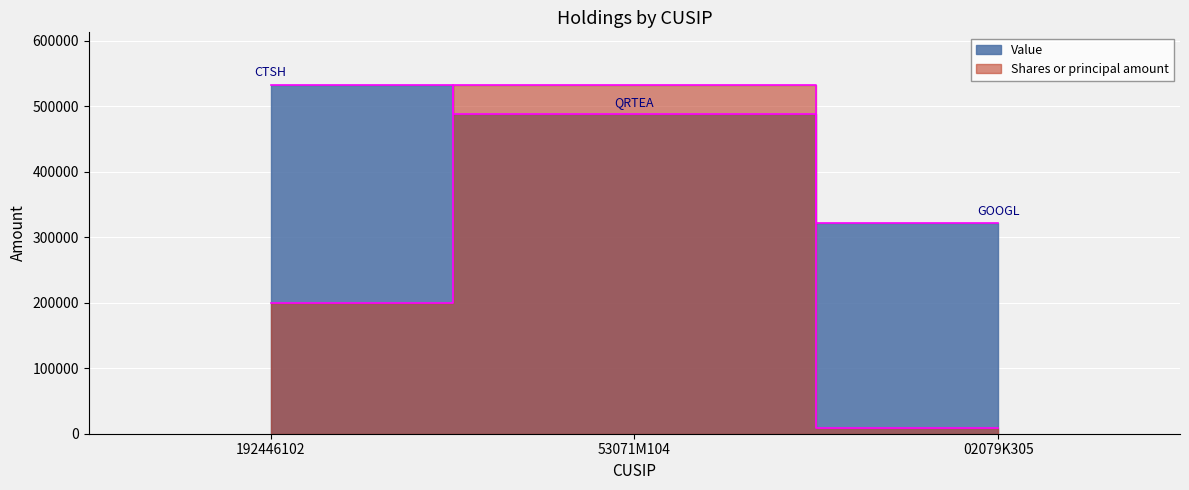

How many lines are shown in the chart?

2